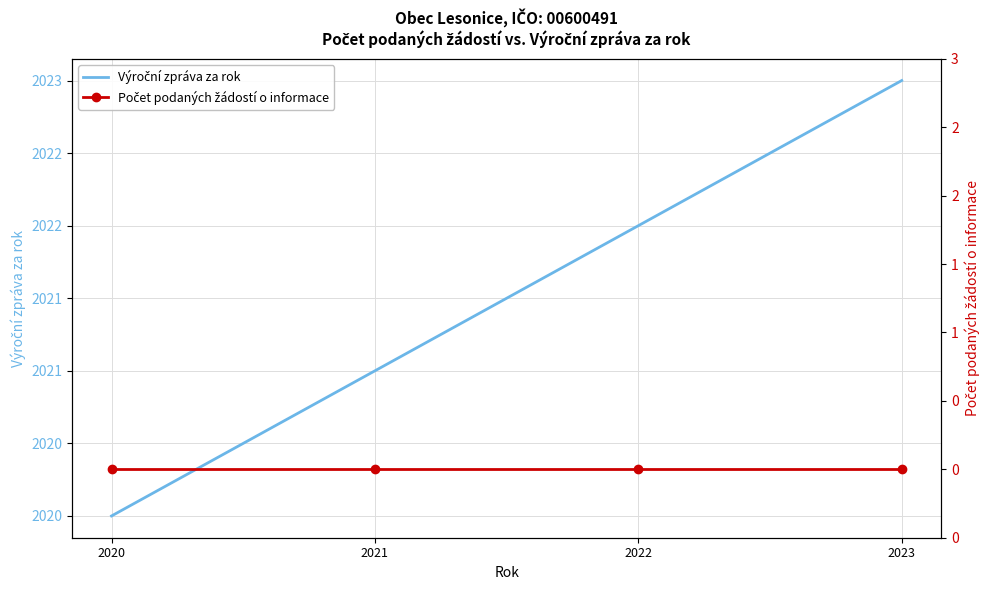

How many values in the Výroční zpráva za rok series exceed 2022?

1